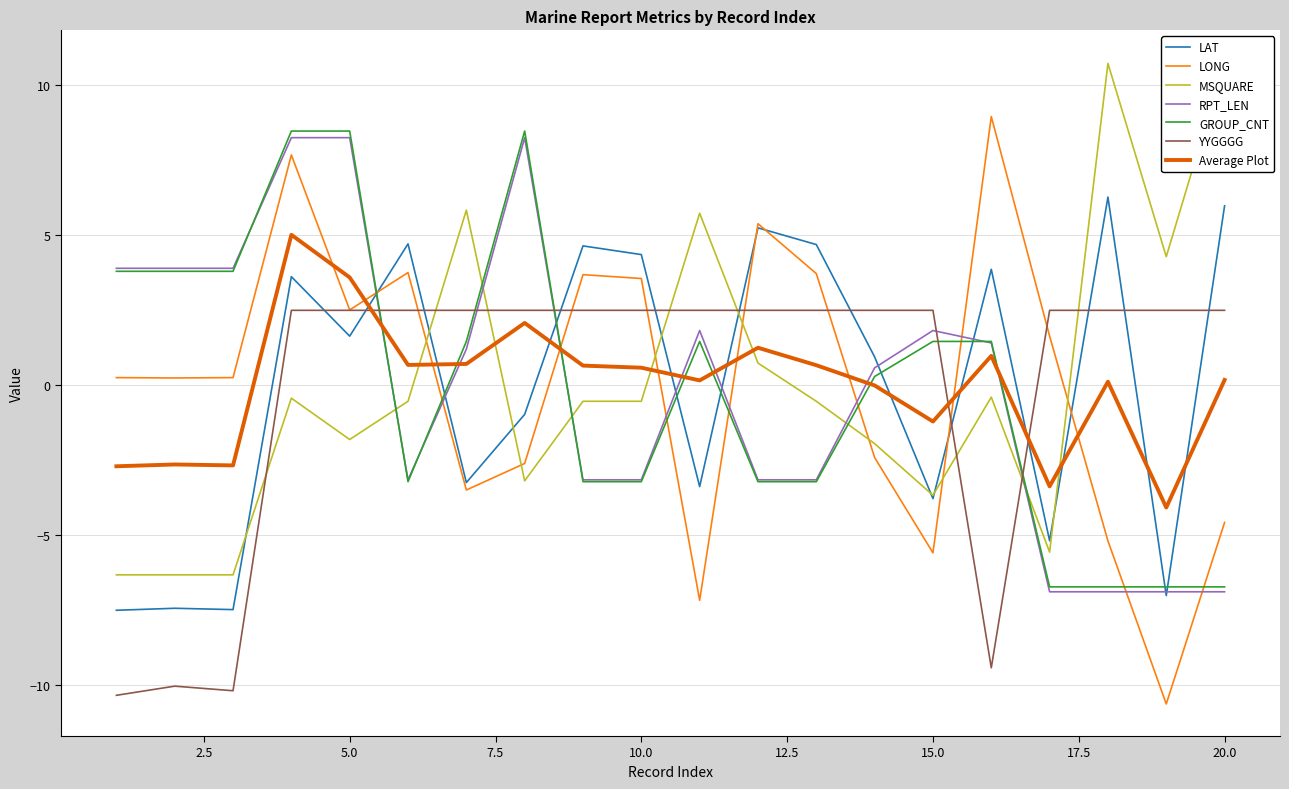

What is the sum of the YYGGGG values at 9 and 10?

5.0